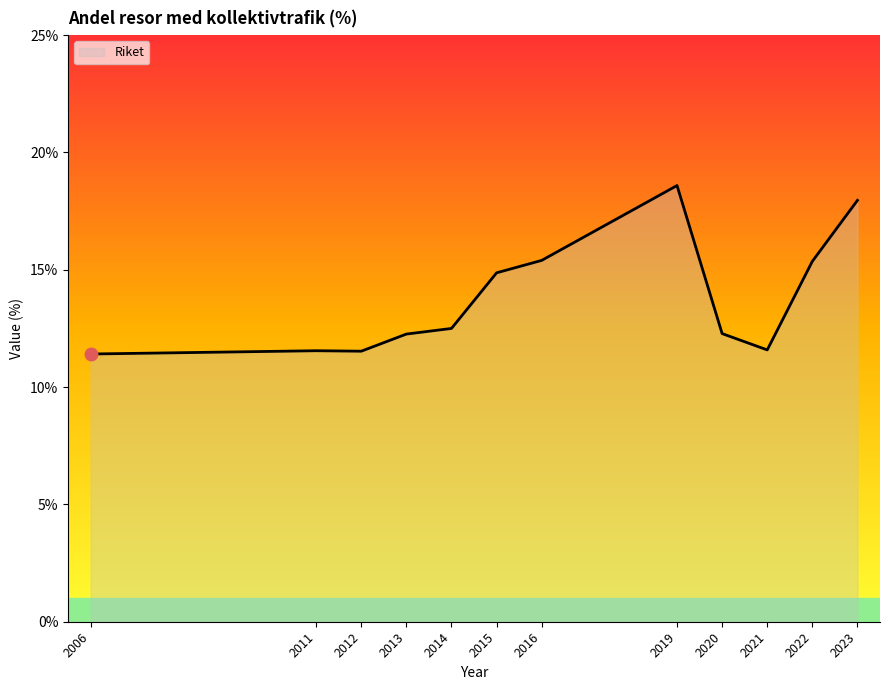

True or false: the data shows 5.7 at 2021.

False